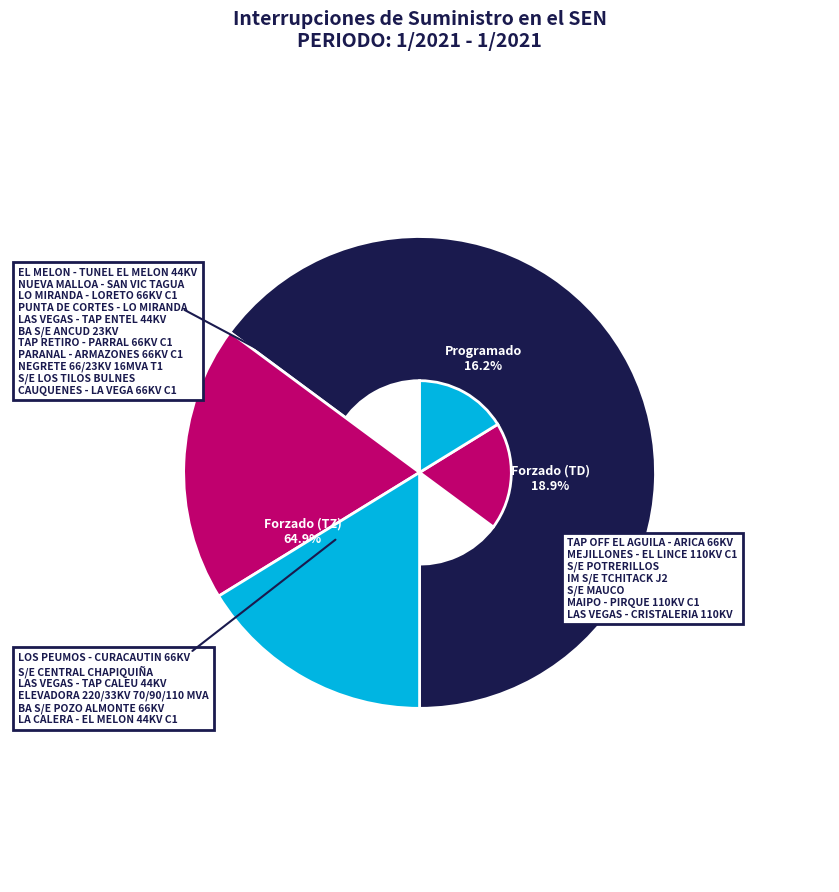

Is there any slice that represents more than half of the pie?

Yes